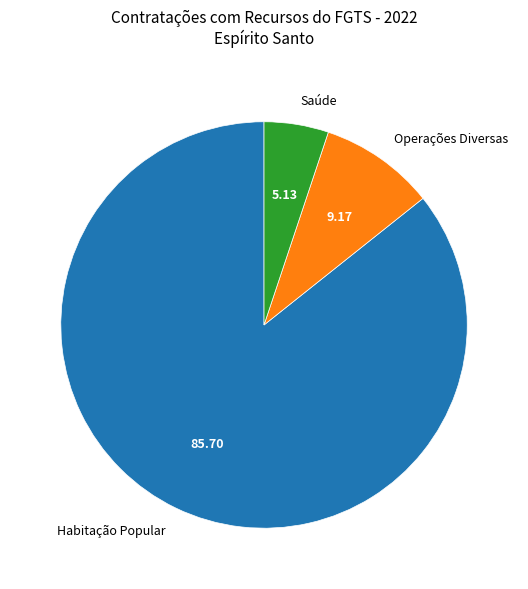

Which category has the smallest portion of the pie?

Saúde